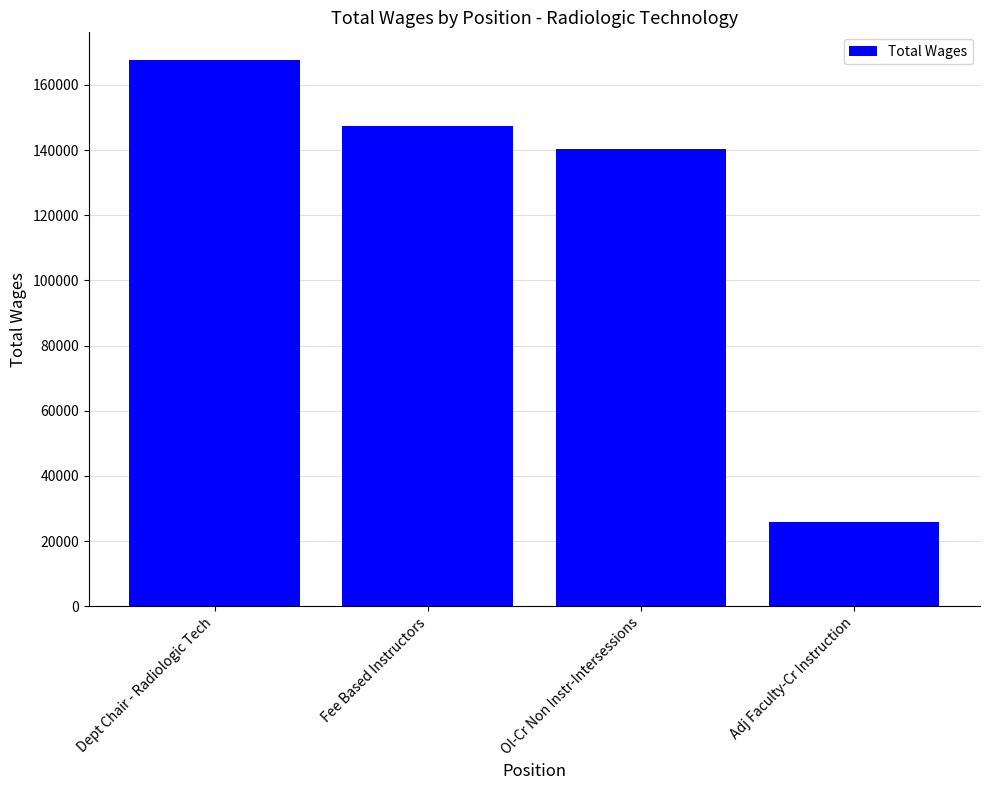

How many values are below 147380?

2